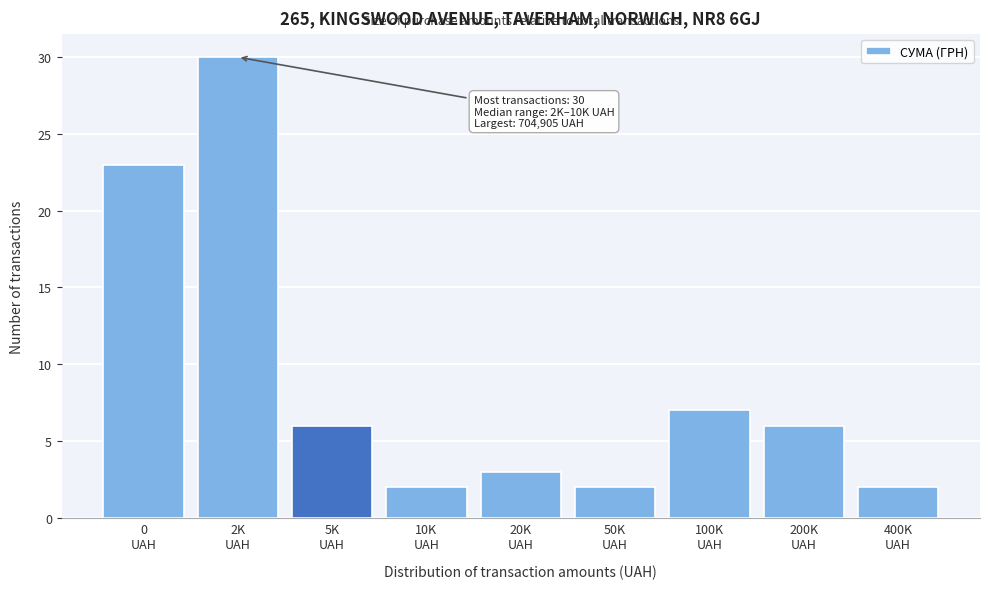

Reading left to right, list all the values displayed in this chart.

23	30	6	2	3	2	7	6	2